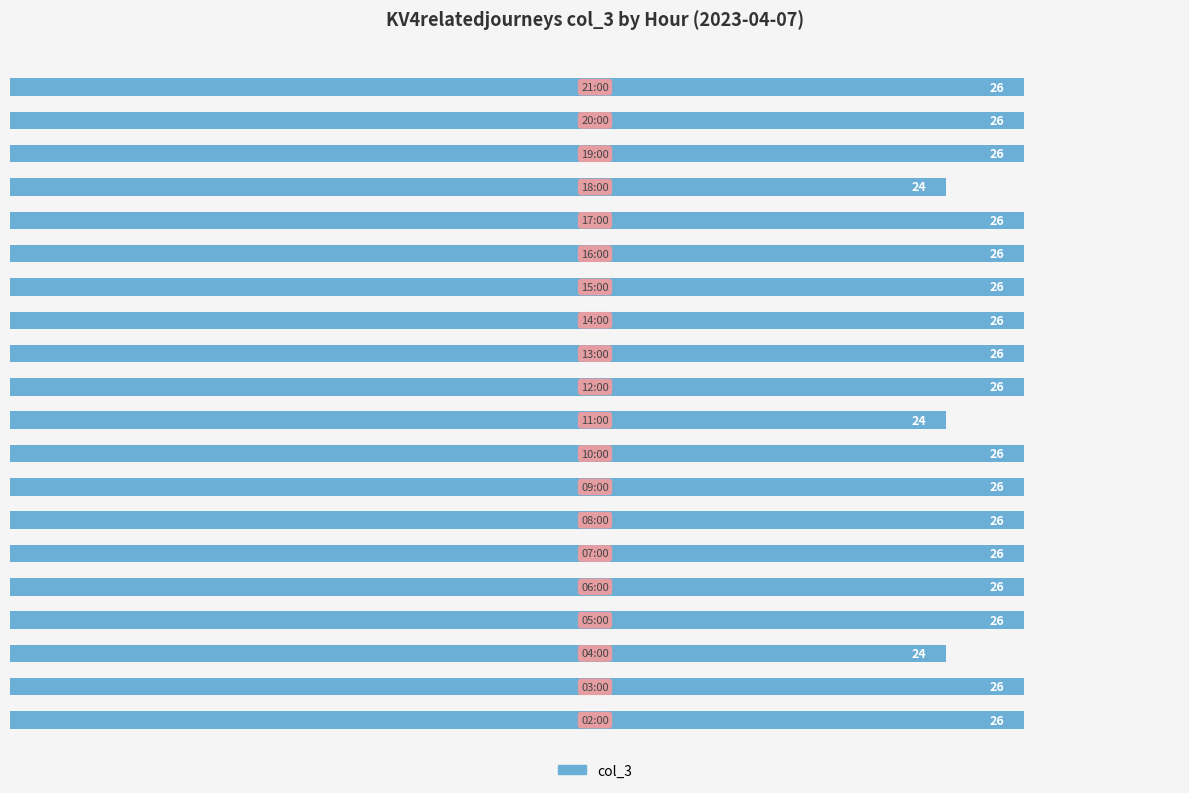

Count the values in the range 26 to 27.

17